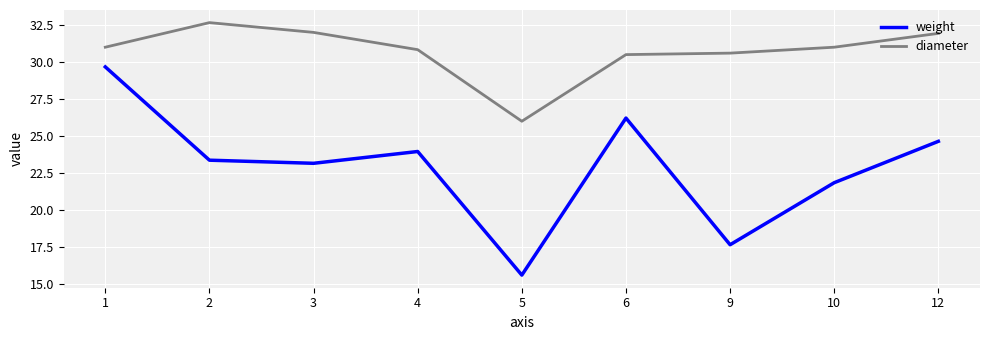

True or false: weight has more than 1 interior local peaks.

True